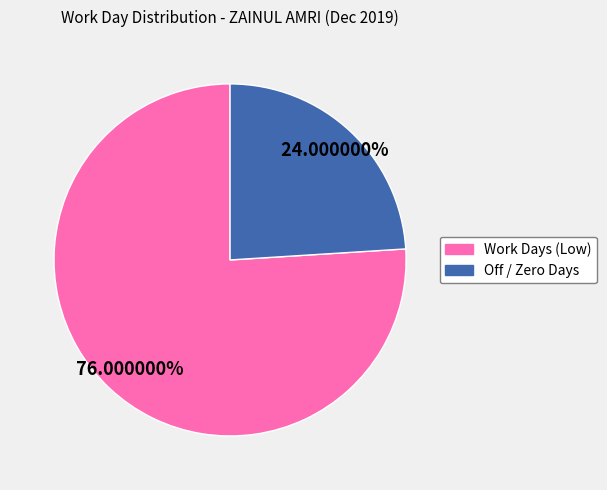

Between Work Days (Low) and Off / Zero Days, which is larger?

Work Days (Low)